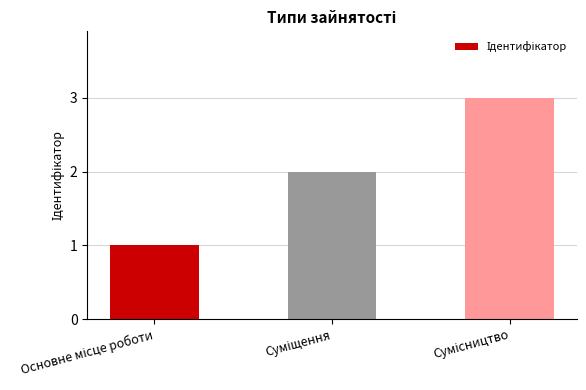

What is the greatest value displayed?

3